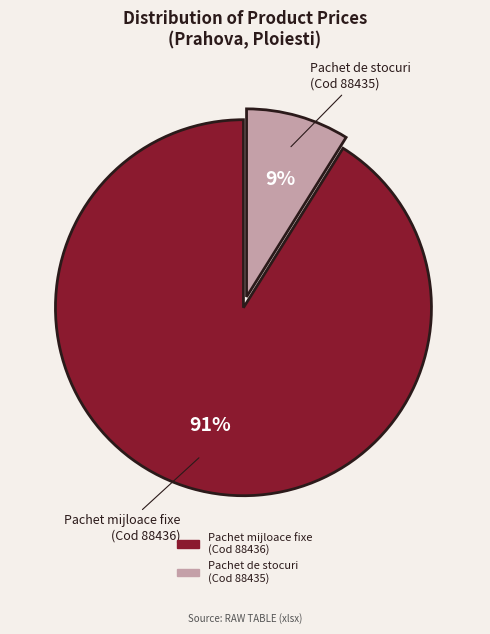

Which category accounts for the majority?

Pachet mijloace fixe (Cod 88436)